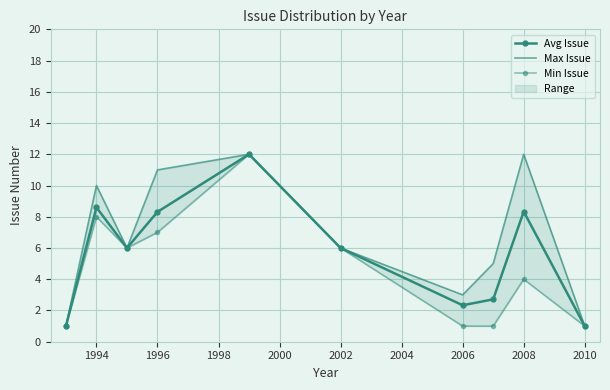

True or false: Min Issue and Avg Issue intersect in this chart.

False